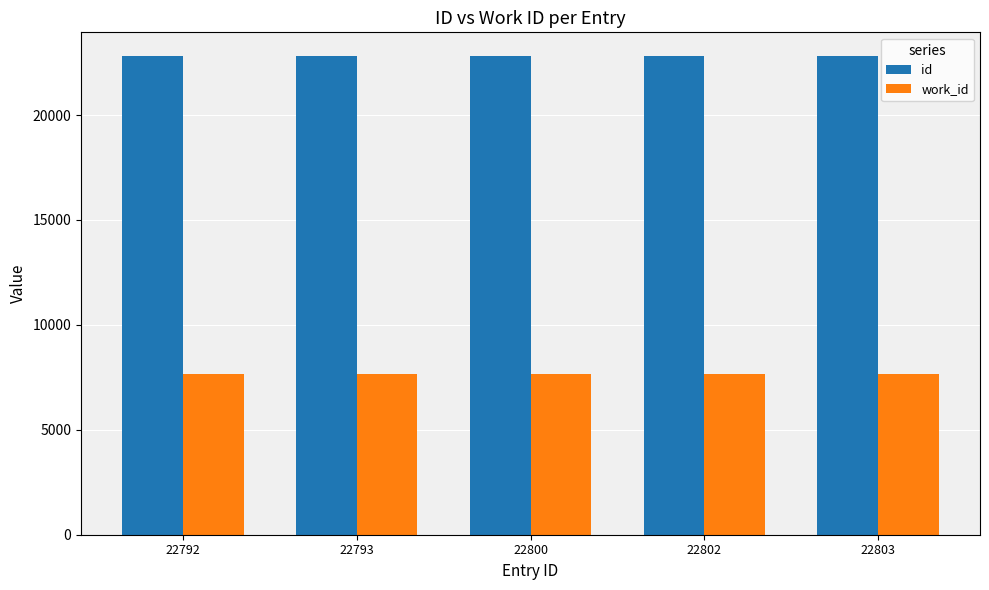

List the series in order of their peak value, highest first.

id, work_id